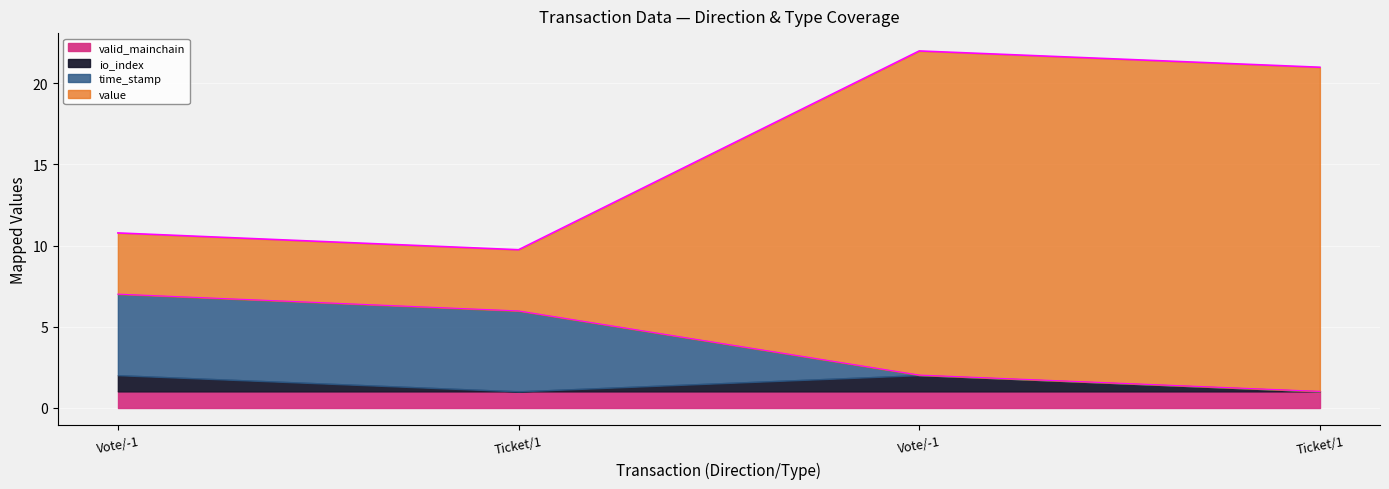

How many data points in time_stamp are less than 5?

2